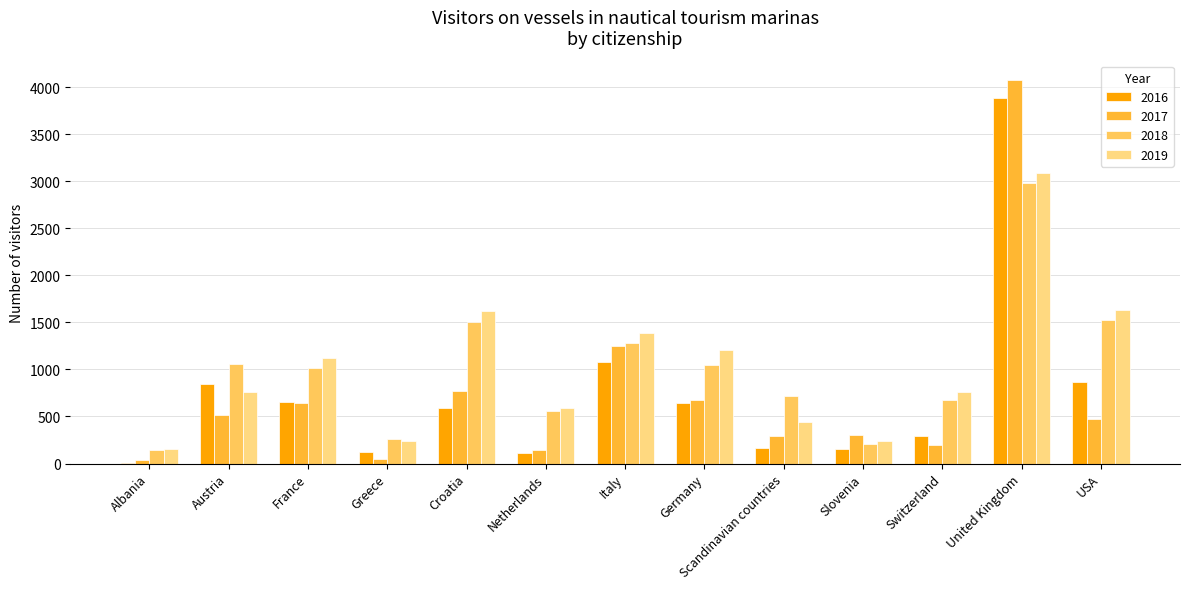

Does the chart contain stacked bars?

No